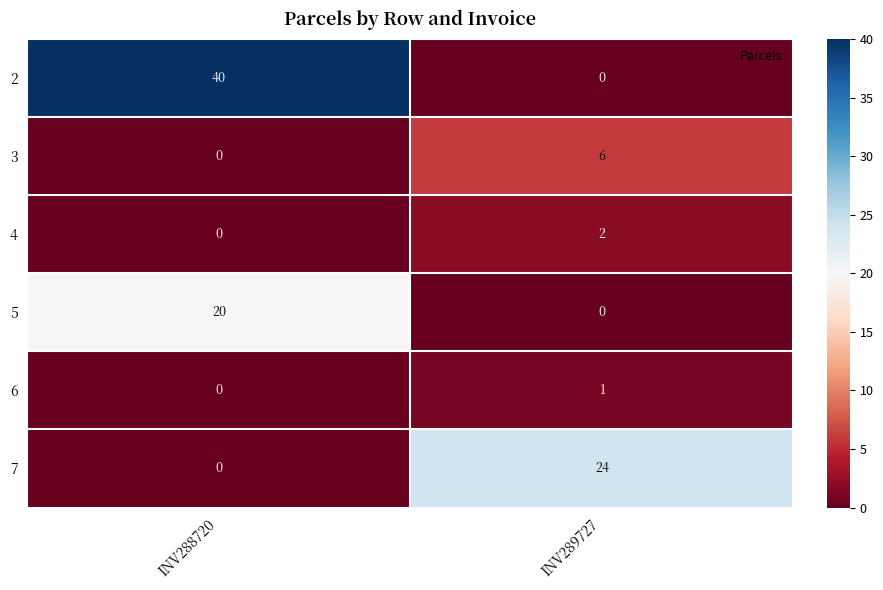

What is the total value across all series at INV289727?

33